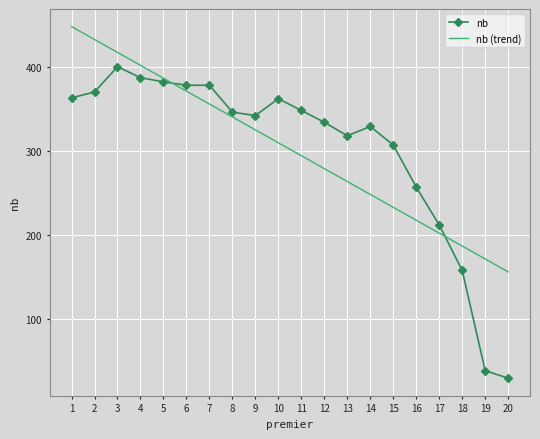

Which category has the lowest value in the nb series?

20